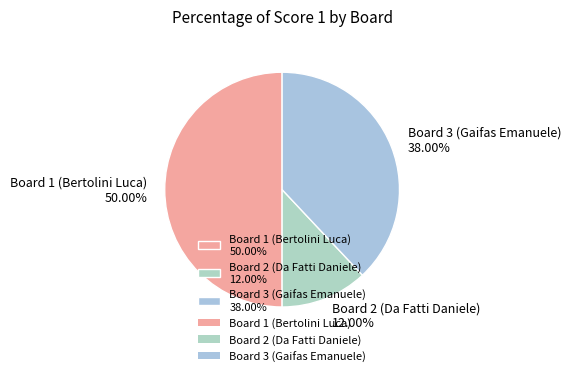

To the nearest percent, what is the difference between the largest and smallest slice percentages?

38%